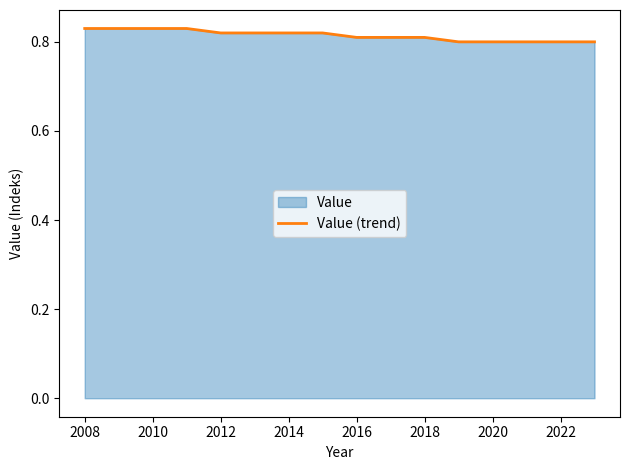

How many lines are shown in the chart?

1